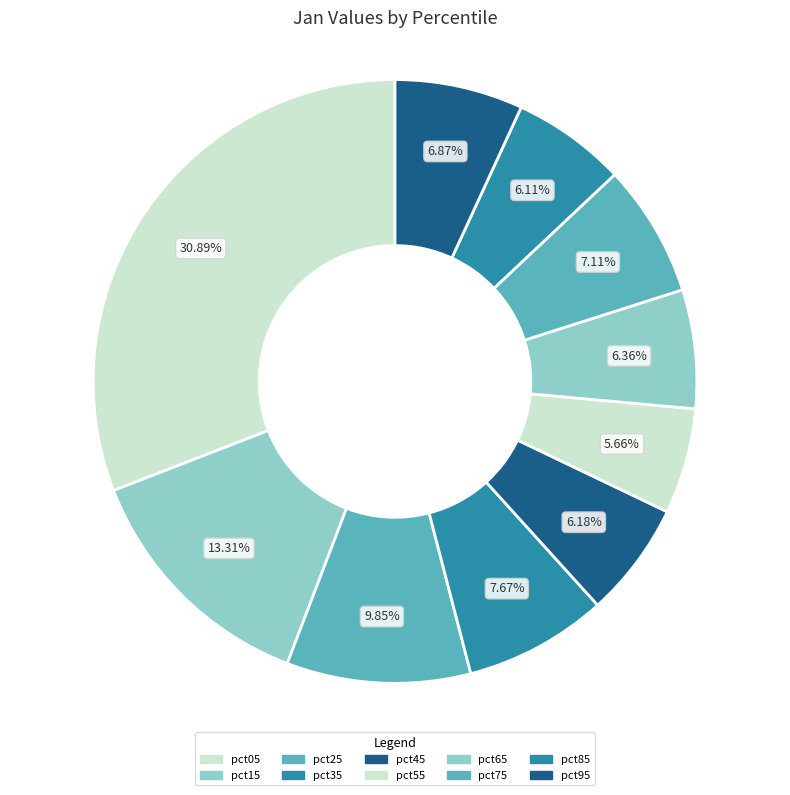

Which category has the biggest portion of the pie?

pct05